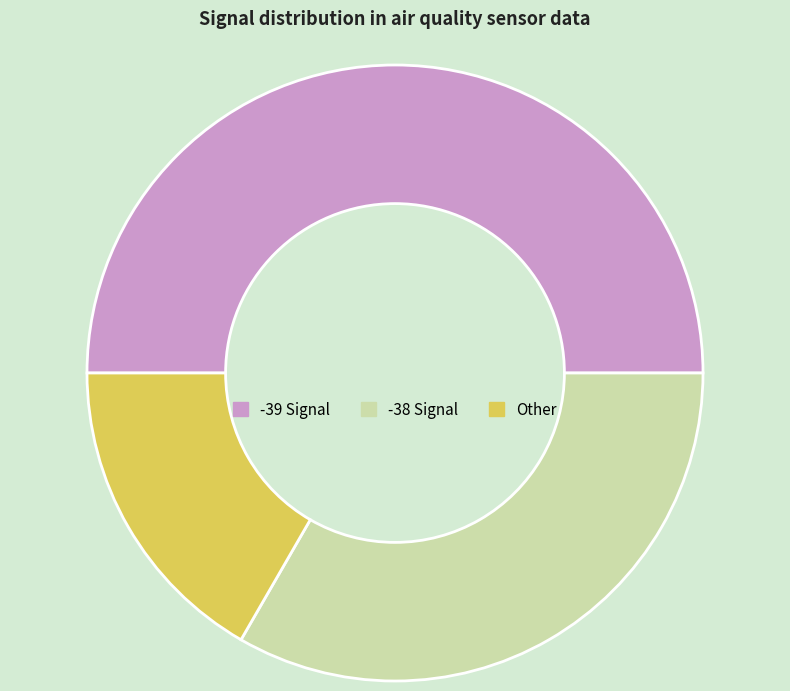

Is -38 Signal the majority of the pie?

No